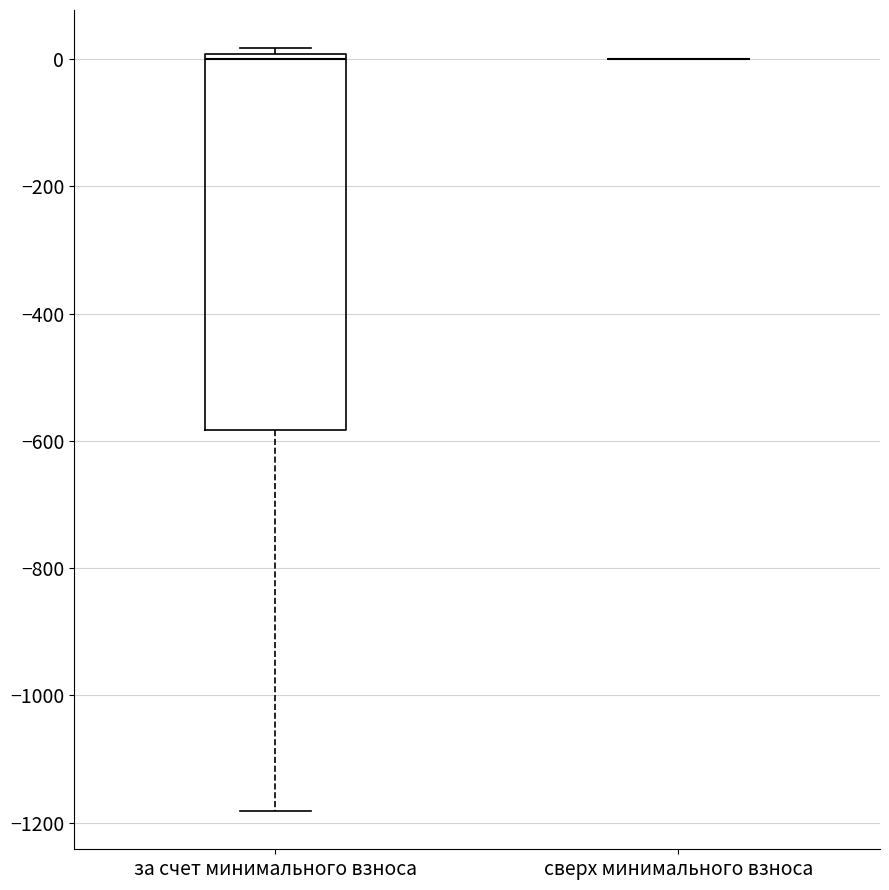

Where does the lower whisker of the box for за счет минимального взноса end on the y-axis? The values are not printed on the chart, so give them approximately, as read against the axis.

-1180